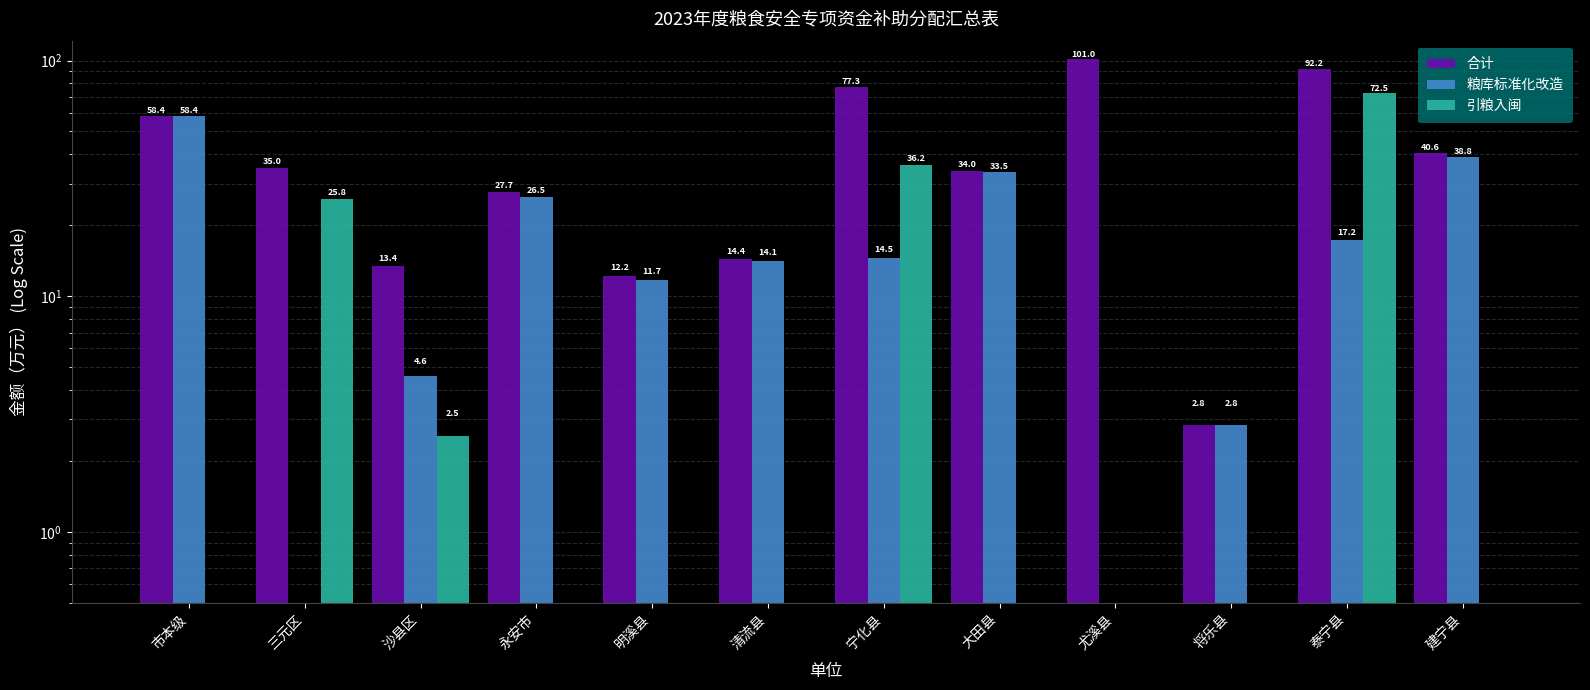

True or false: 粮库标准化改造 has a value of 0.0 at 尤溪县.

True